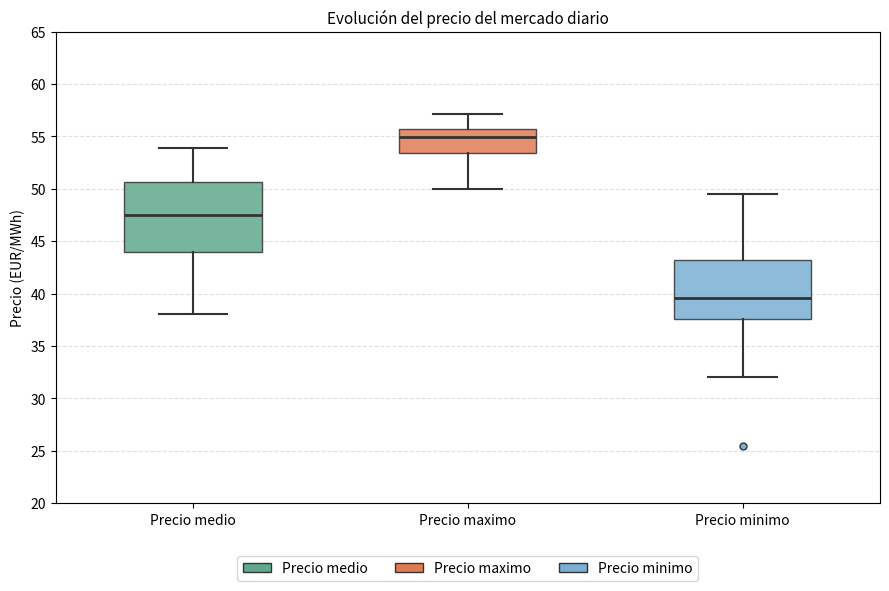

Where is the upper edge of the box for Precio minimo on the y-axis? The values are not printed on the chart, so give them approximately, as read against the axis.

43.0